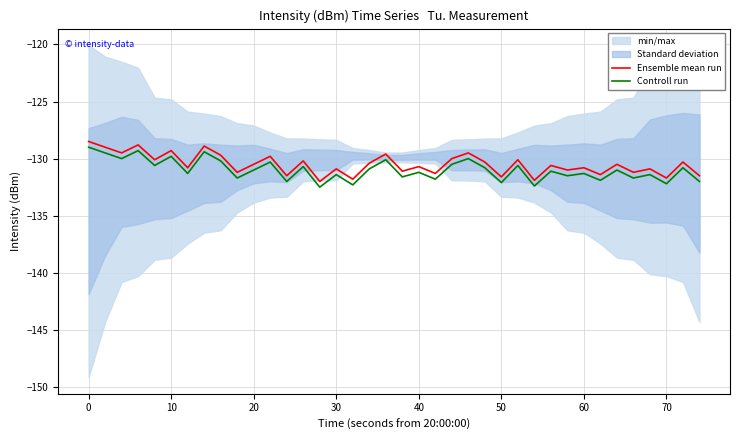

What is the highest value of the Ensemble mean run series?

-128.5